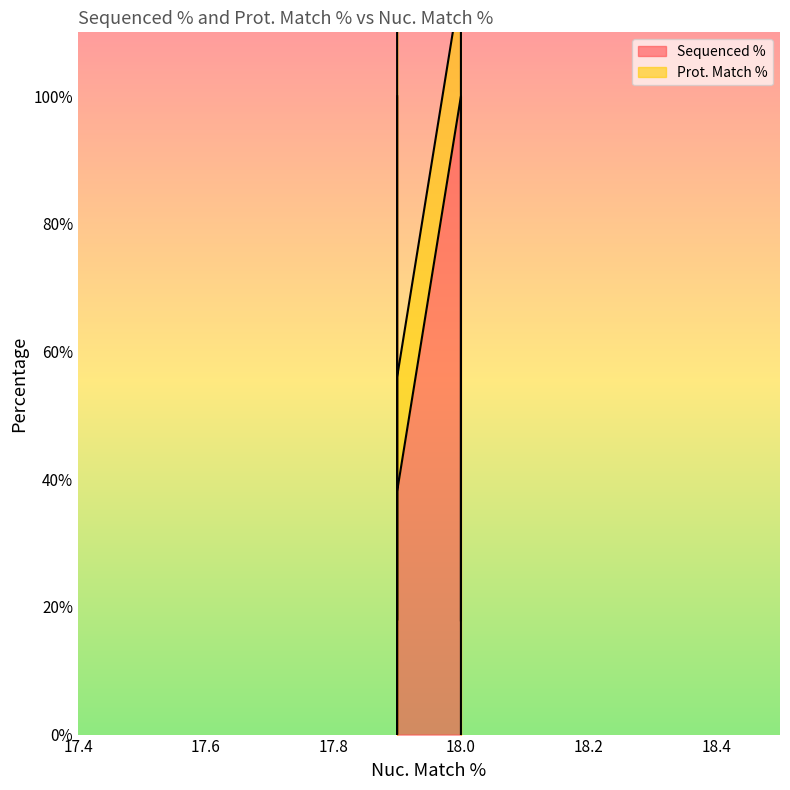

Rank the series by their maximum value, from highest to lowest.

Sequenced %, Prot. Match %